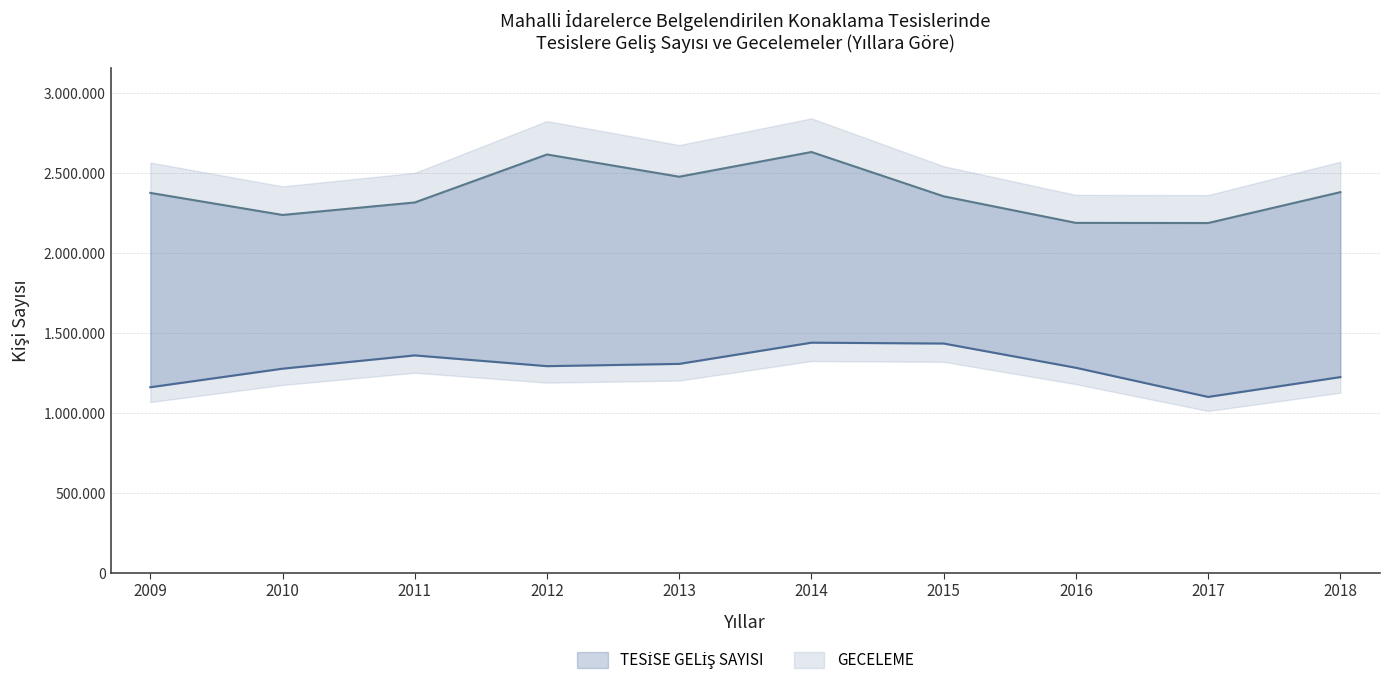

How many values in the GECELEME series exceed 2376589?

4